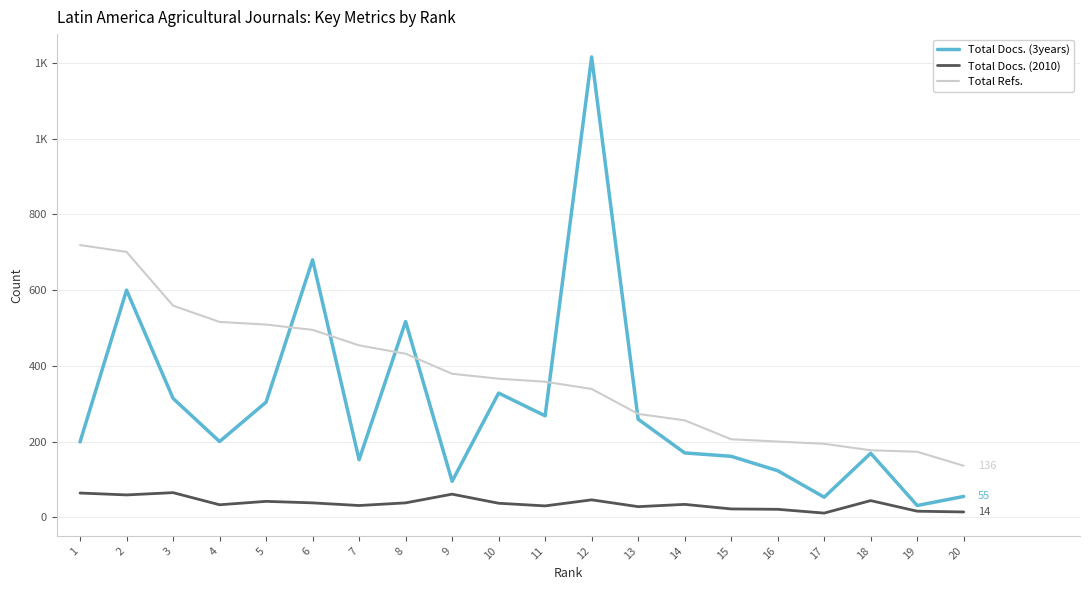

Which category has the highest value in the Total Docs. (2010) series?

3